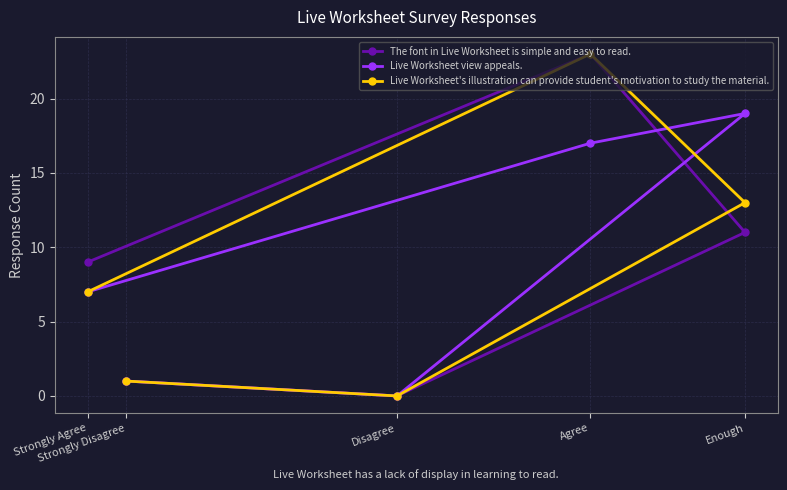

What is the difference between the maximum and minimum values in the Live Worksheet's illustration can provide student's motivation to study the material. series?

23